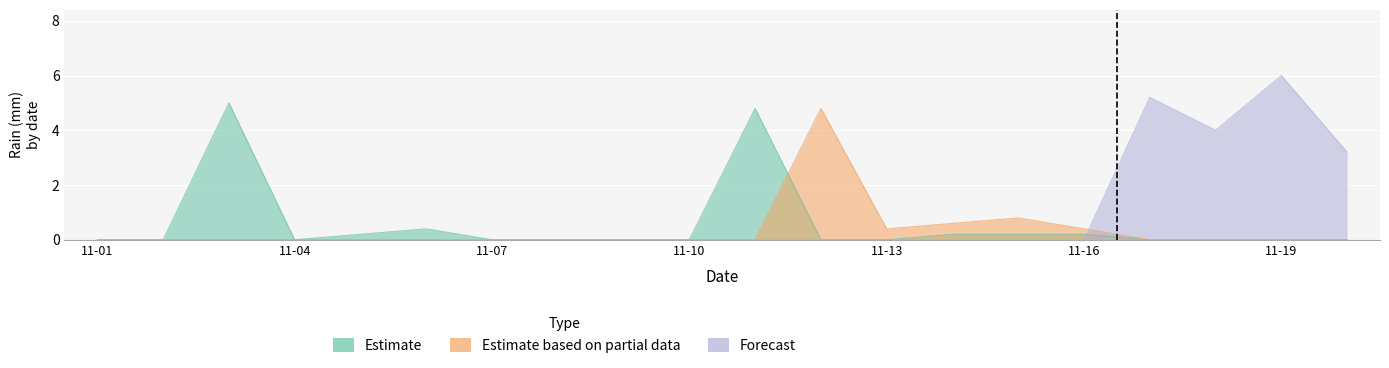

The value of Forecast at 2014-11-12 is 0.0. True or false?

True